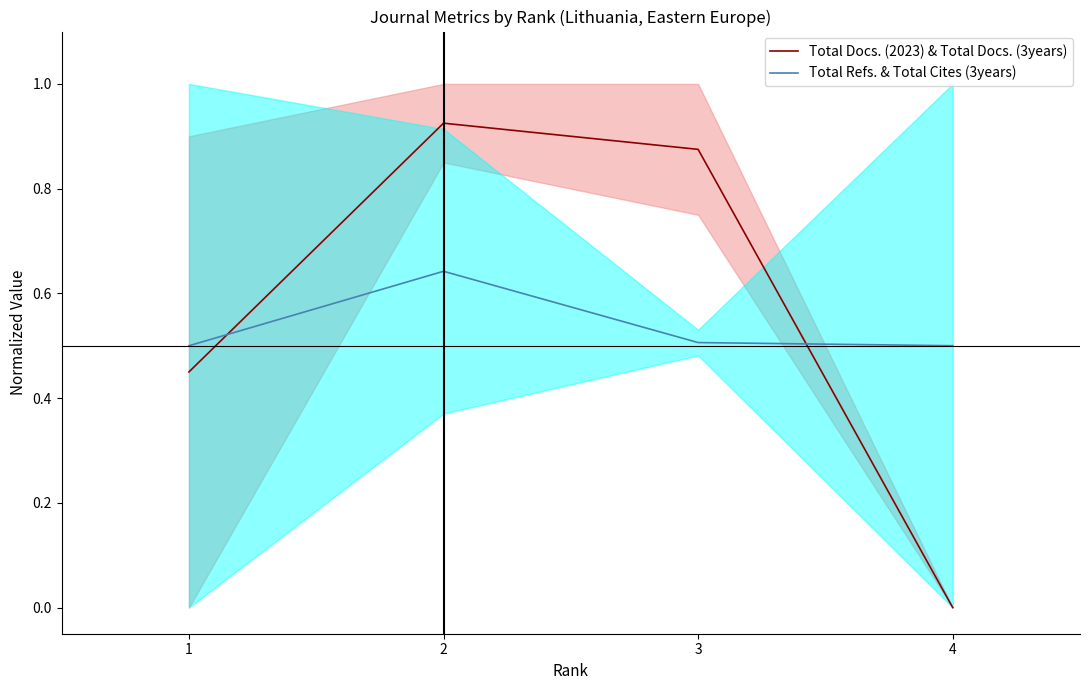

Rank the series by their average value, from lowest to highest.

Total Refs. & Total Cites (3years), Total Docs. (2023) & Total Docs. (3years)